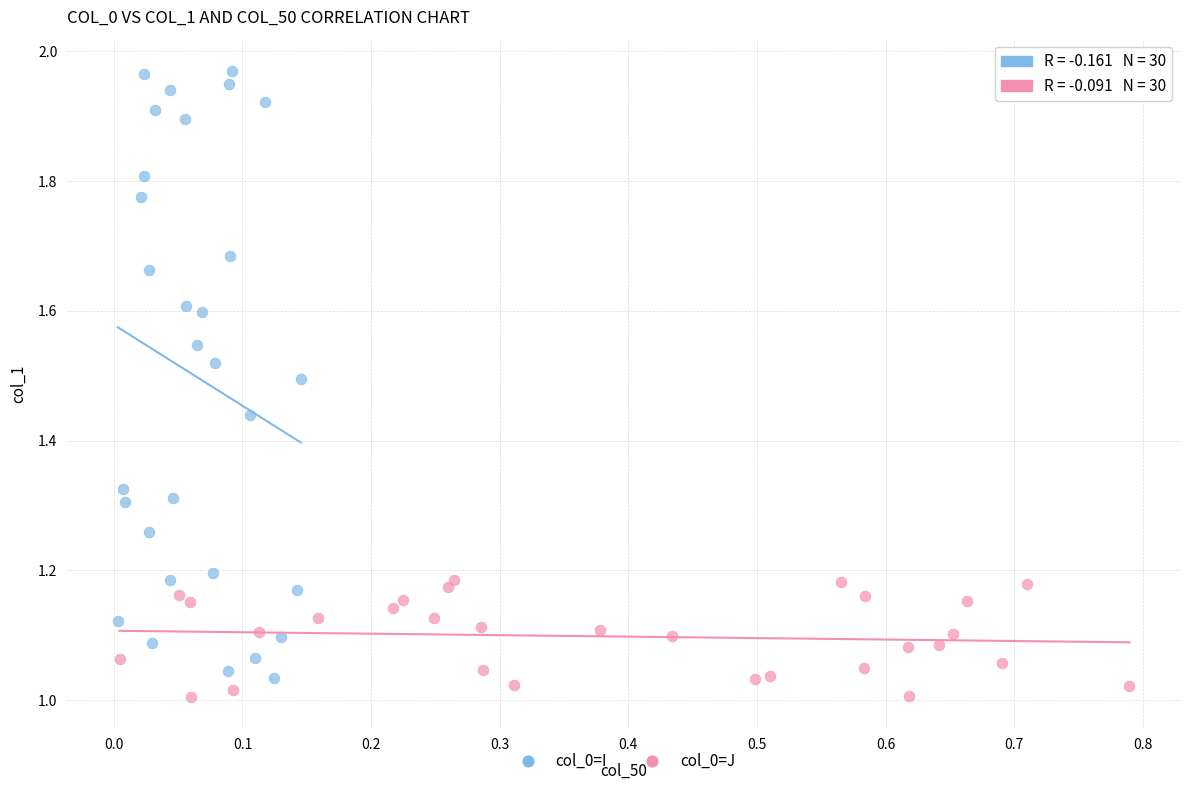

Which series contains the highest Y value?

col_0=I